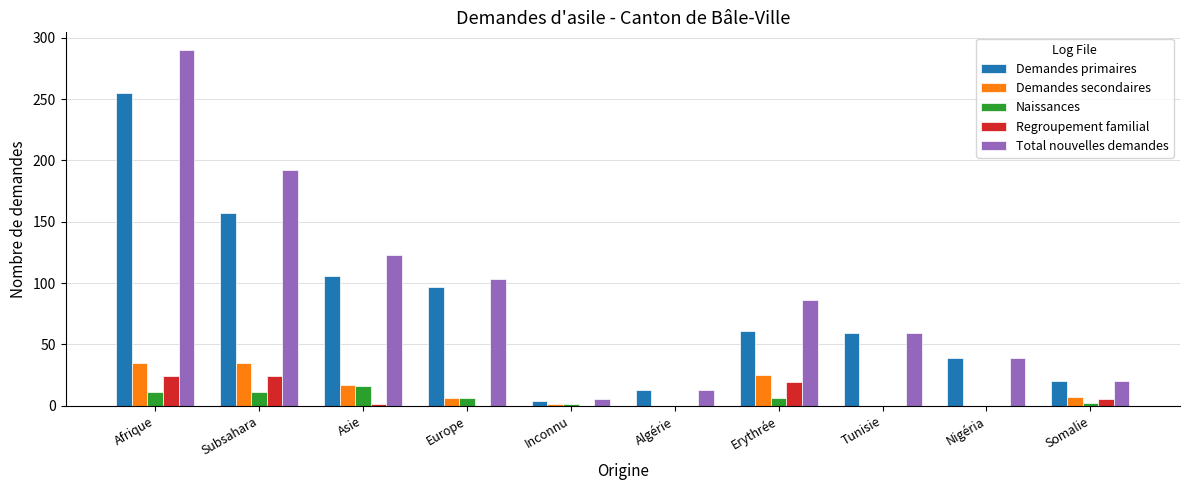

What is the sum of all Total nouvelles demandes values?

930